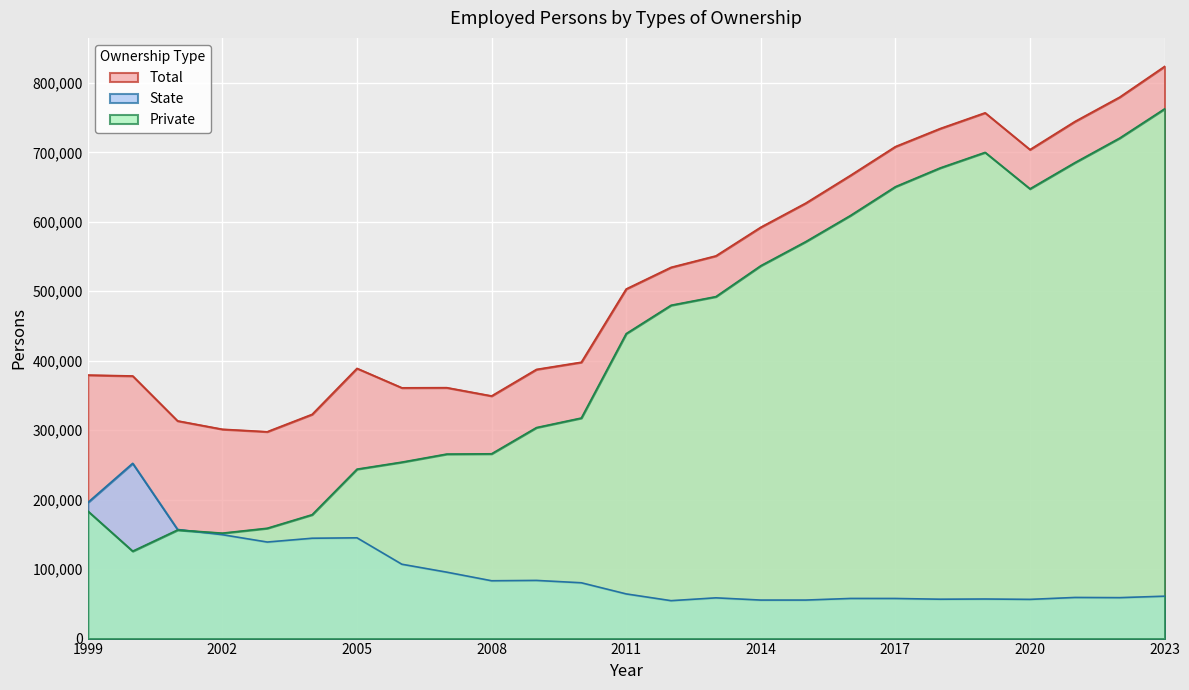

True or false: Total and Private intersect in this chart.

False